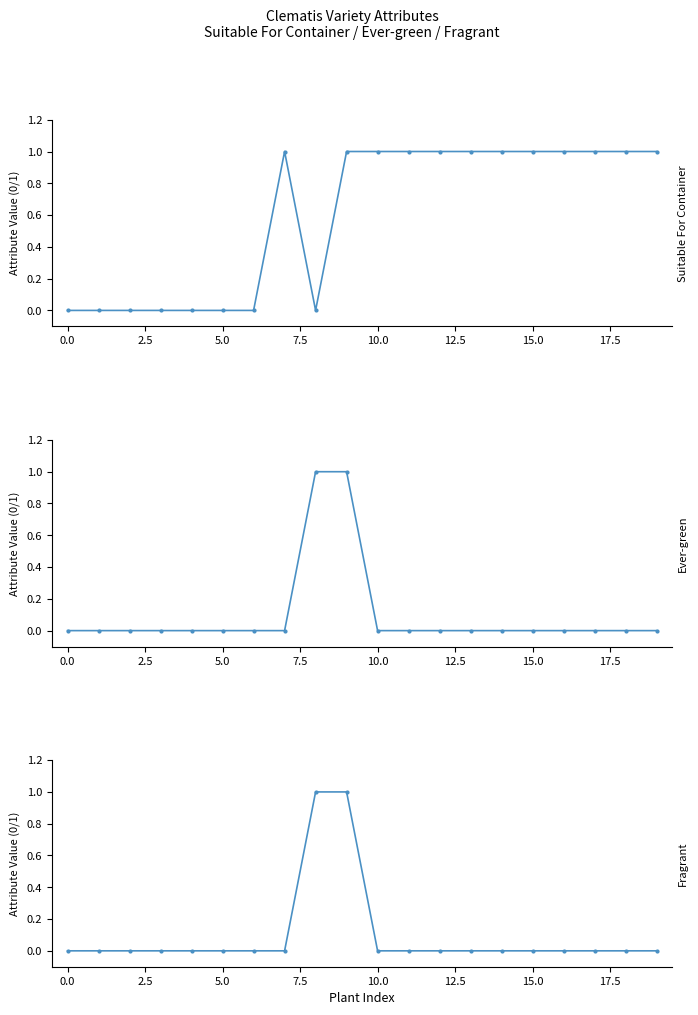

Reading left to right, extract all data points from this chart.

Suitable For Container: 0	0	0	0	0	0	0	1	0	1	1	1	1	1	1	1	1	1	1	1
Ever-green: 0	0	0	0	0	0	0	0	1	1	0	0	0	0	0	0	0	0	0	0
Fragrant: 0	0	0	0	0	0	0	0	1	1	0	0	0	0	0	0	0	0	0	0